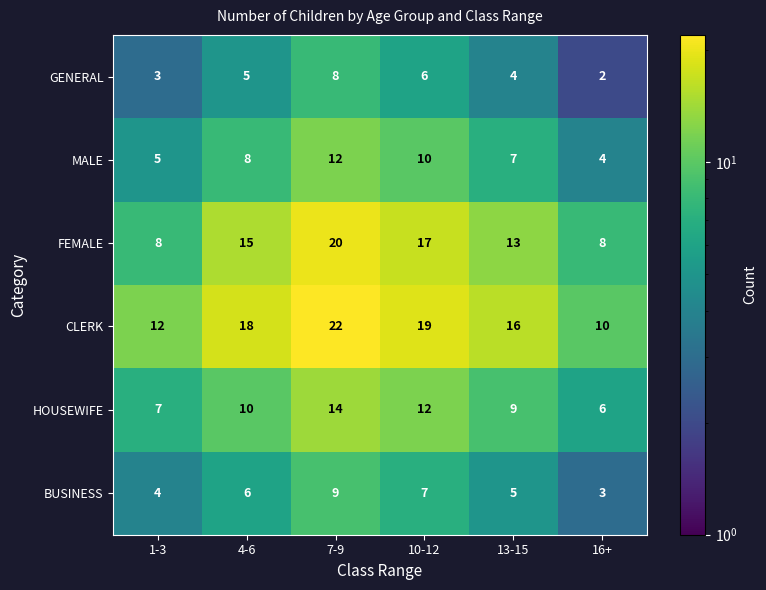

List the labels in order of CLERK value, largest first.

7-9, 10-12, 4-6, 13-15, 1-3, 16+